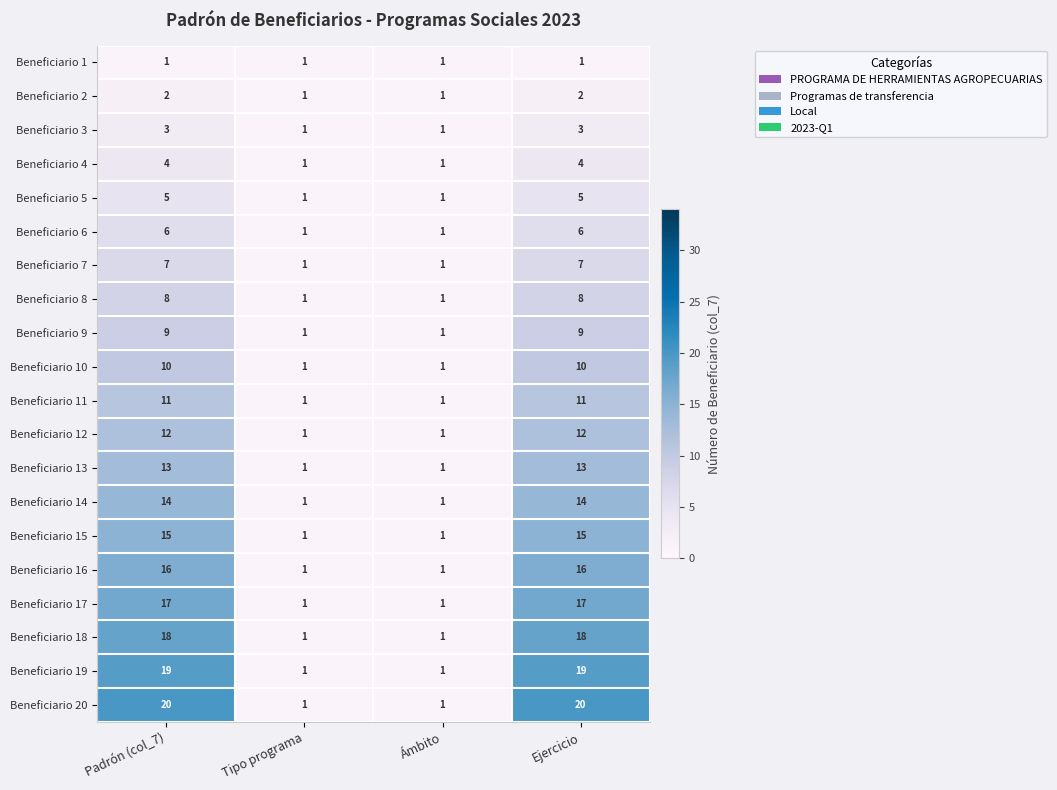

Which series has the widest spread of values?

Beneficiario 20